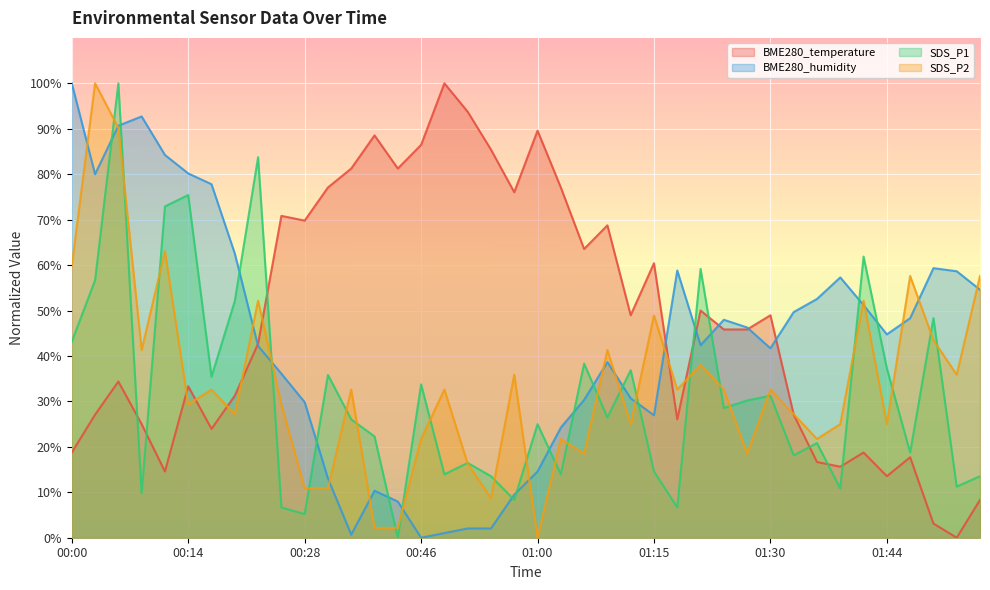

Count the number of categories in the chart.

40